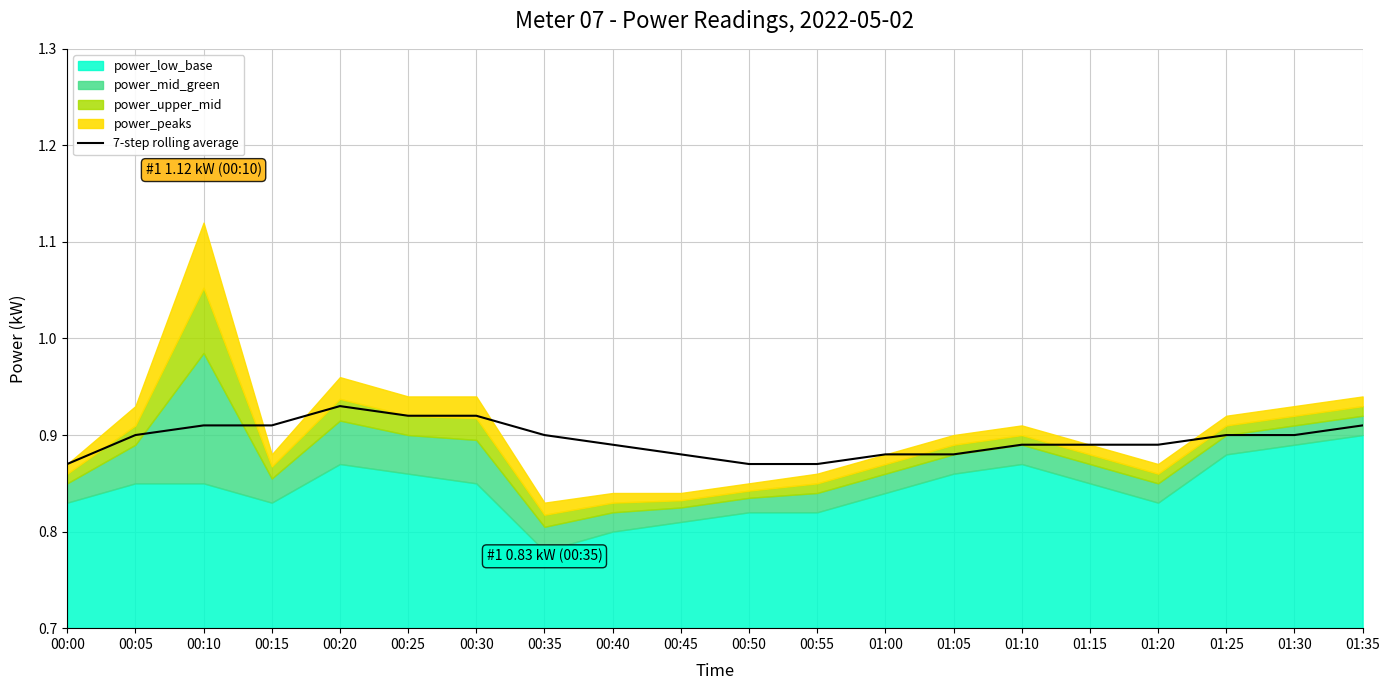

Reading left to right, extract all data points from this chart.

00:00=0.9	00:05=0.9	00:10=0.9	00:15=0.9	00:20=0.9	00:25=0.9	00:30=0.9	00:35=0.9	00:40=0.9	00:45=0.9	00:50=0.9	00:55=0.9	01:00=0.9	01:05=0.9	01:10=0.9	01:15=0.9	01:20=0.9	01:25=0.9	01:30=0.9	01:35=0.9